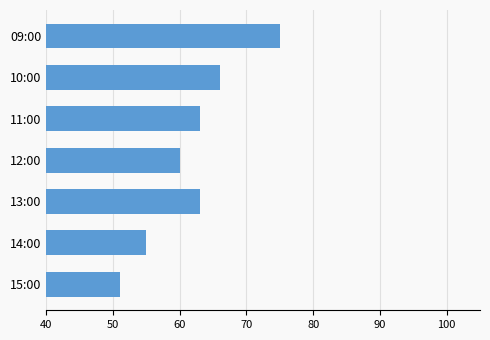

How many values are below 63?

3